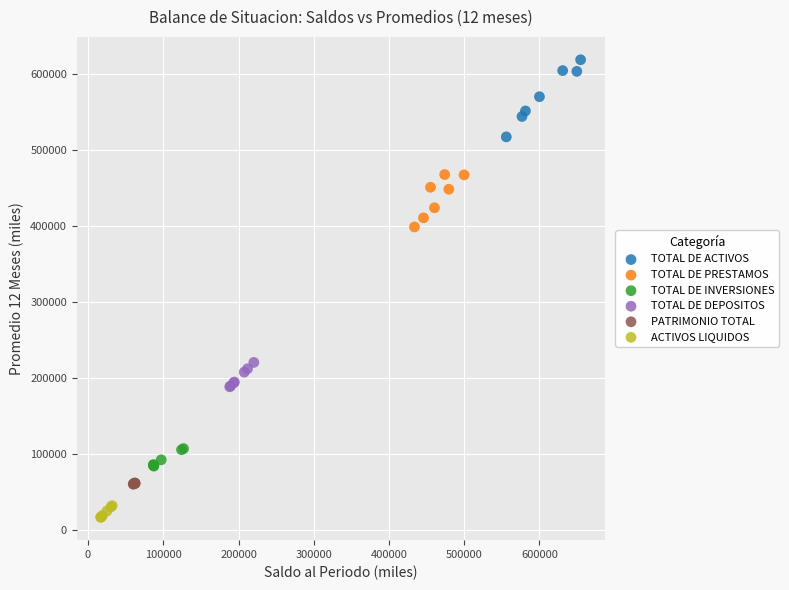

What are all the series names shown in the legend?

TOTAL DE ACTIVOS, TOTAL DE PRESTAMOS, TOTAL DE INVERSIONES, TOTAL DE DEPOSITOS, PATRIMONIO TOTAL, ACTIVOS LIQUIDOS